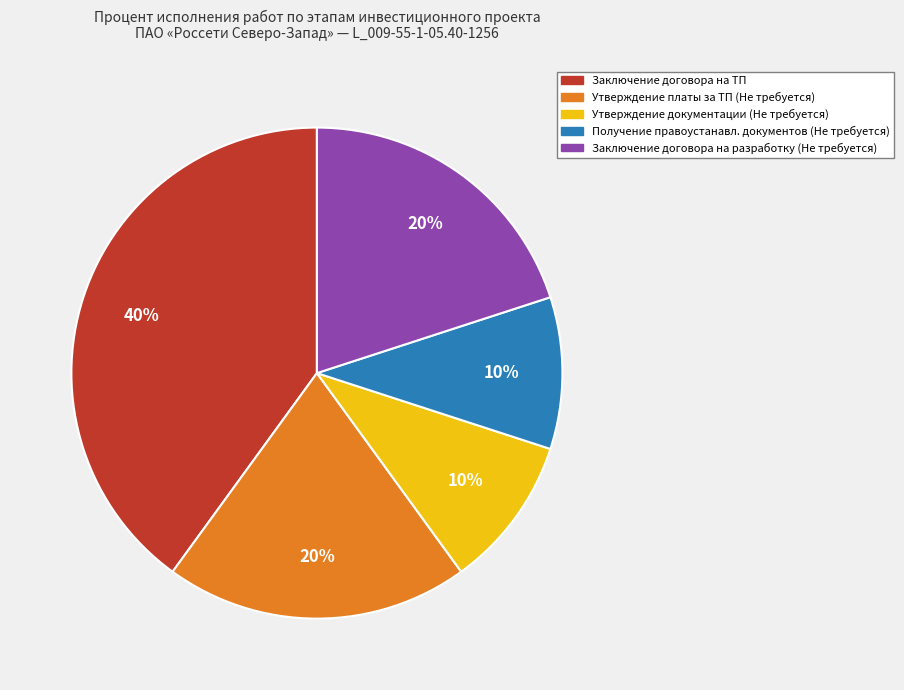

How many segments does this pie chart have?

5